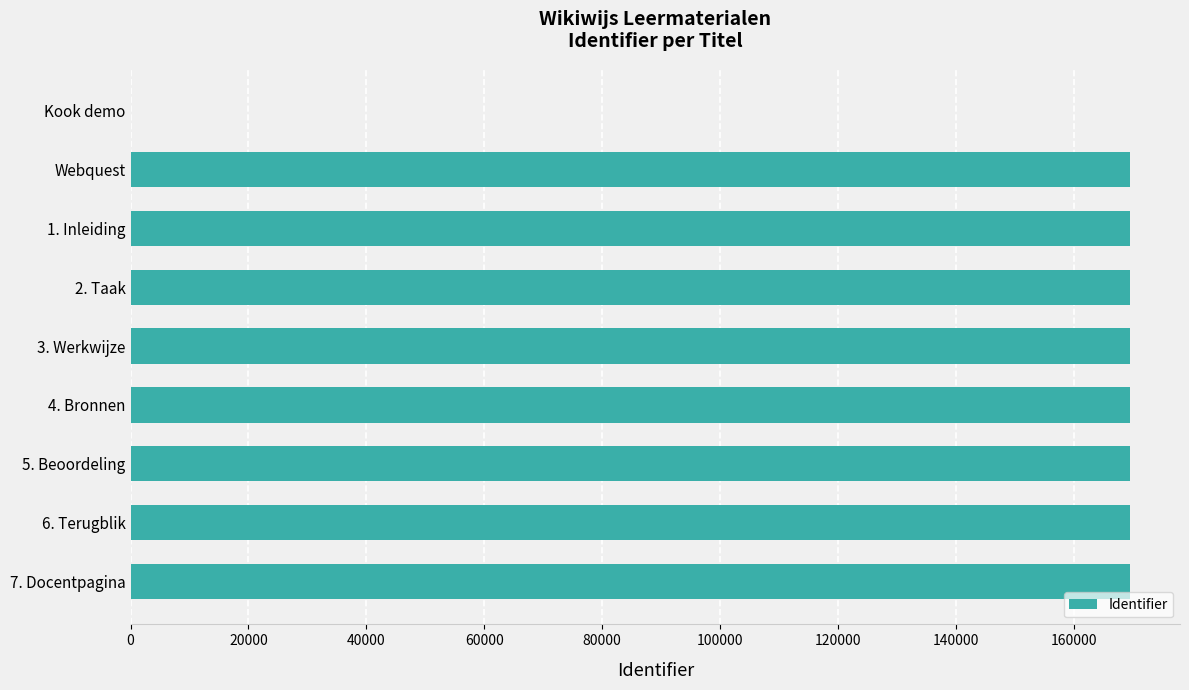

What is the change in value from Kook demo to 3. Werkwijze?

+169566